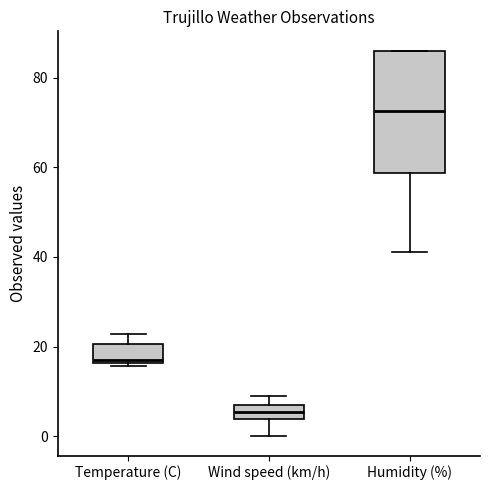

Where is the upper edge of the box for Wind speed (km/h) on the y-axis? The values are not printed on the chart, so give them approximately, as read against the axis.

8